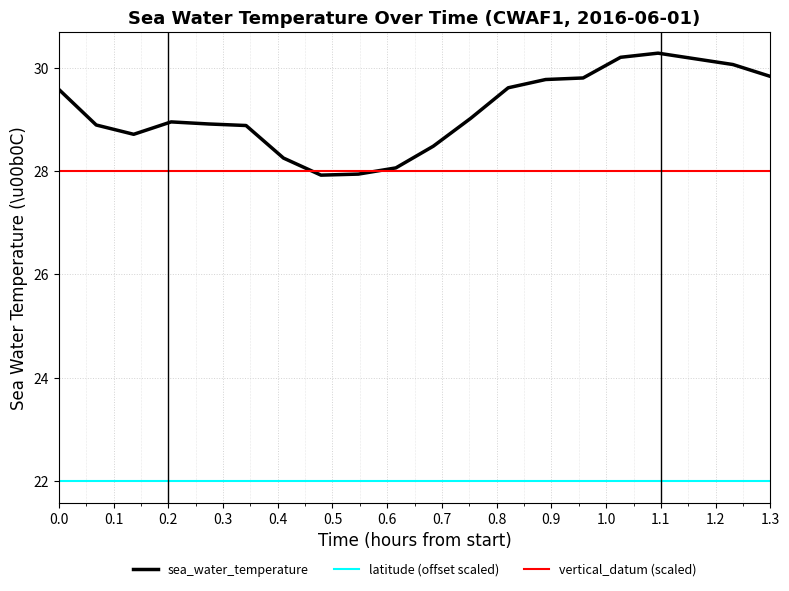

Which series has the largest range (max minus min)?

sea_water_temperature